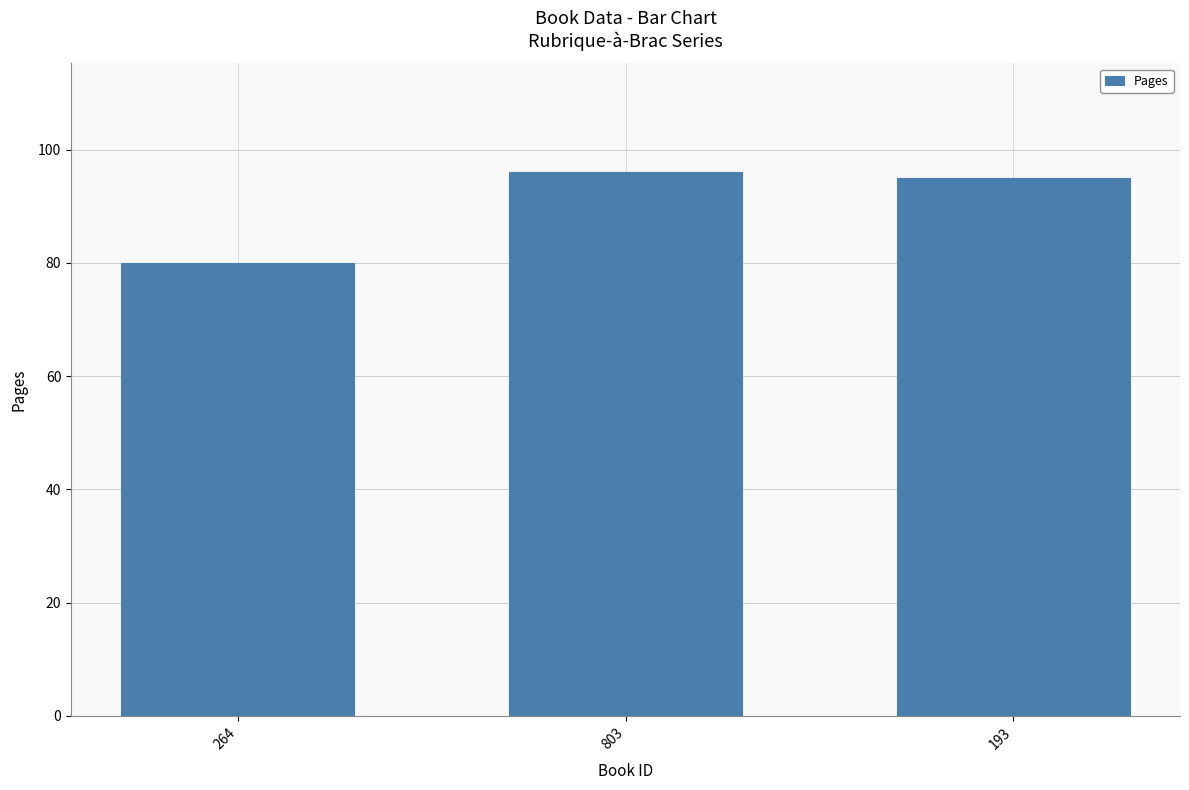

What is the maximum value shown in the chart?

96